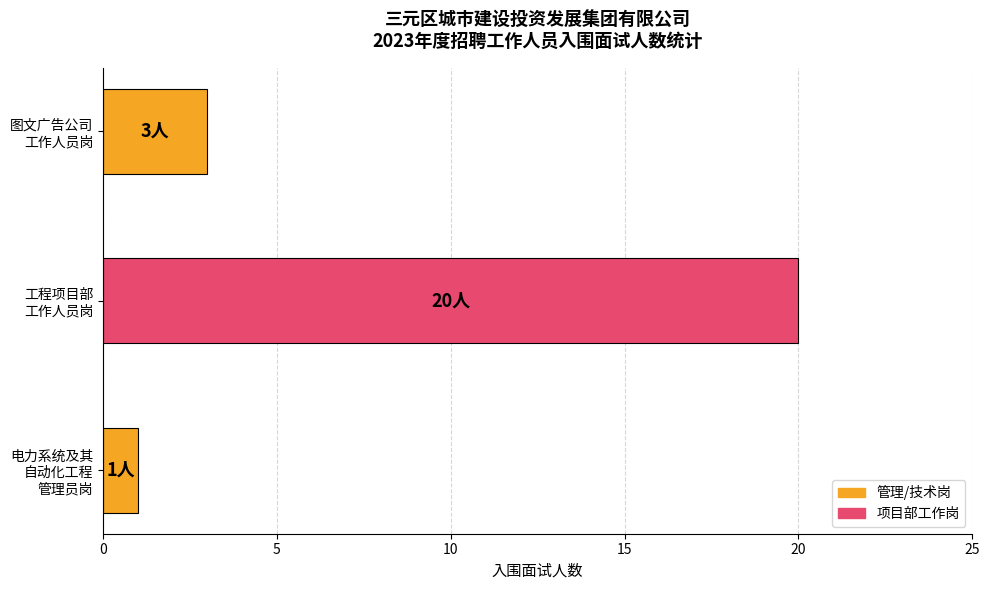

At which label is the value closest to 10?

图文广告公司
工作人员岗